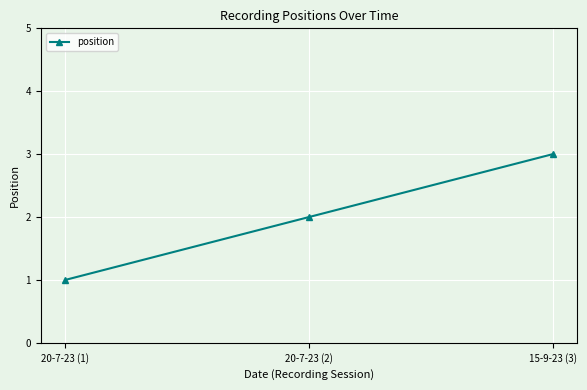

The value at 15-9-23 (3) is 4. True or false?

False